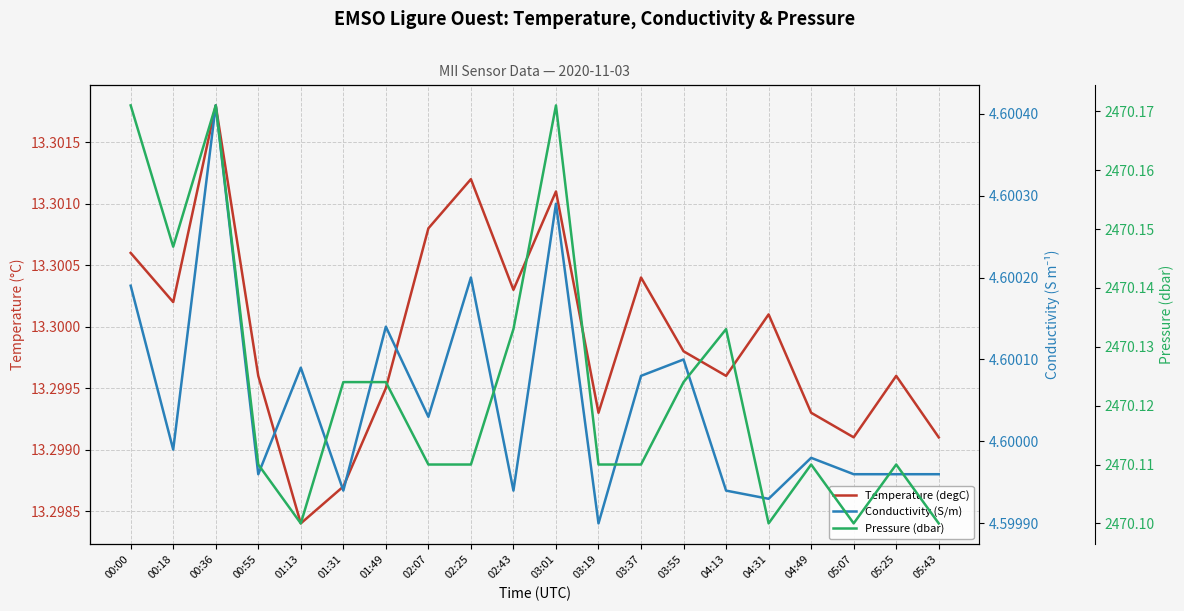

The value of Conductivity (S/m) at 02:25 is 4.6. True or false?

True